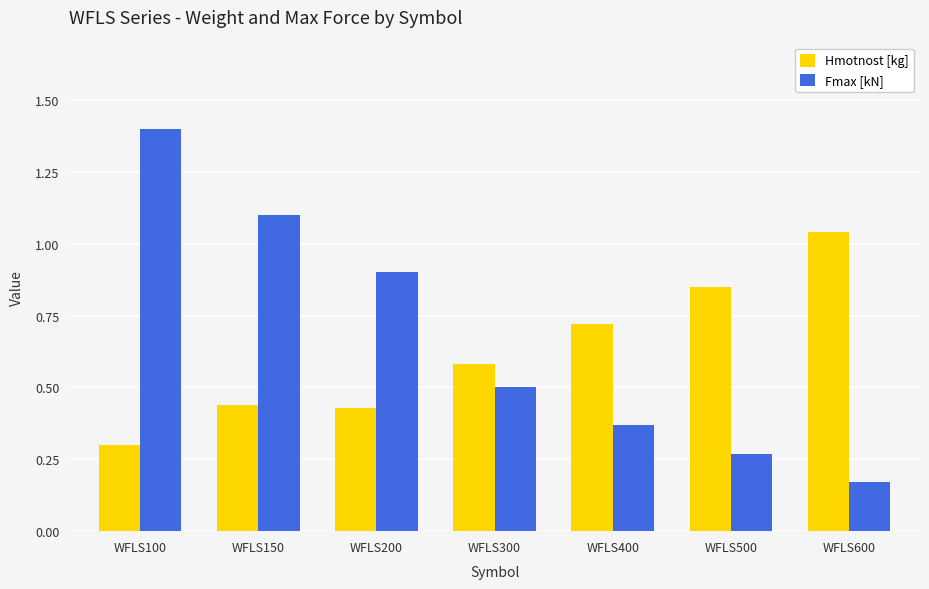

What is the maximum value shown in the chart?

1.4